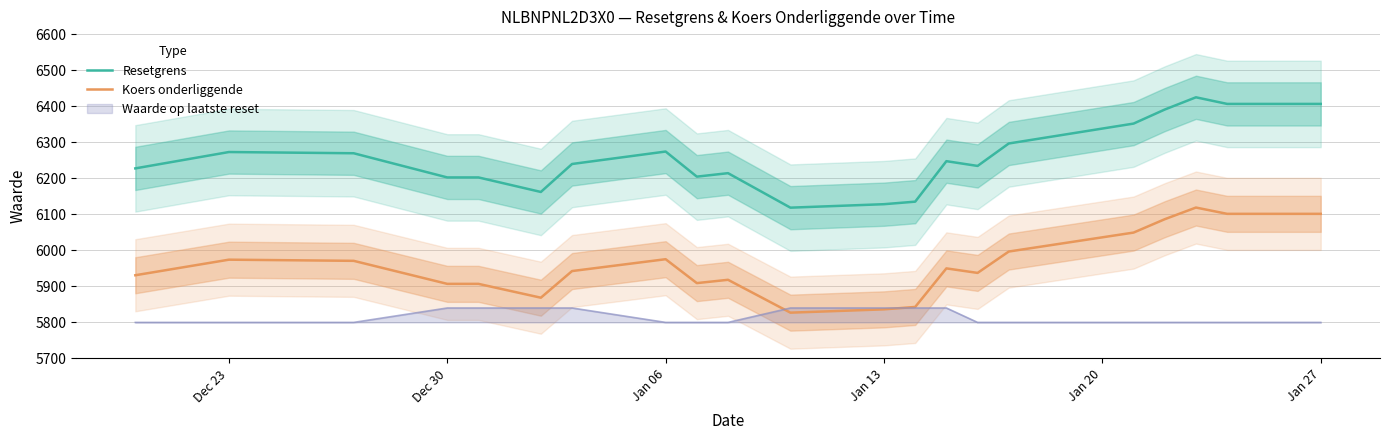

How many distinct data groups are displayed?

2